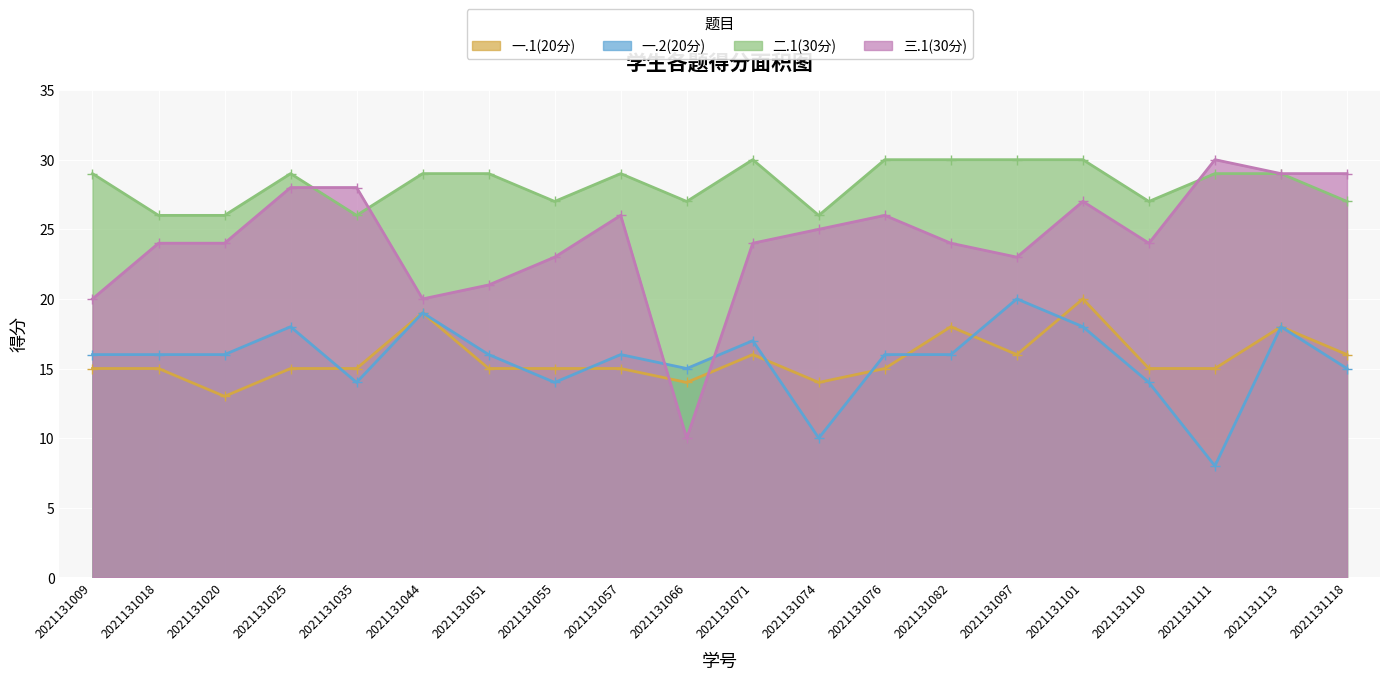

How many interior local peaks does the 二.1(30分) series have?

3